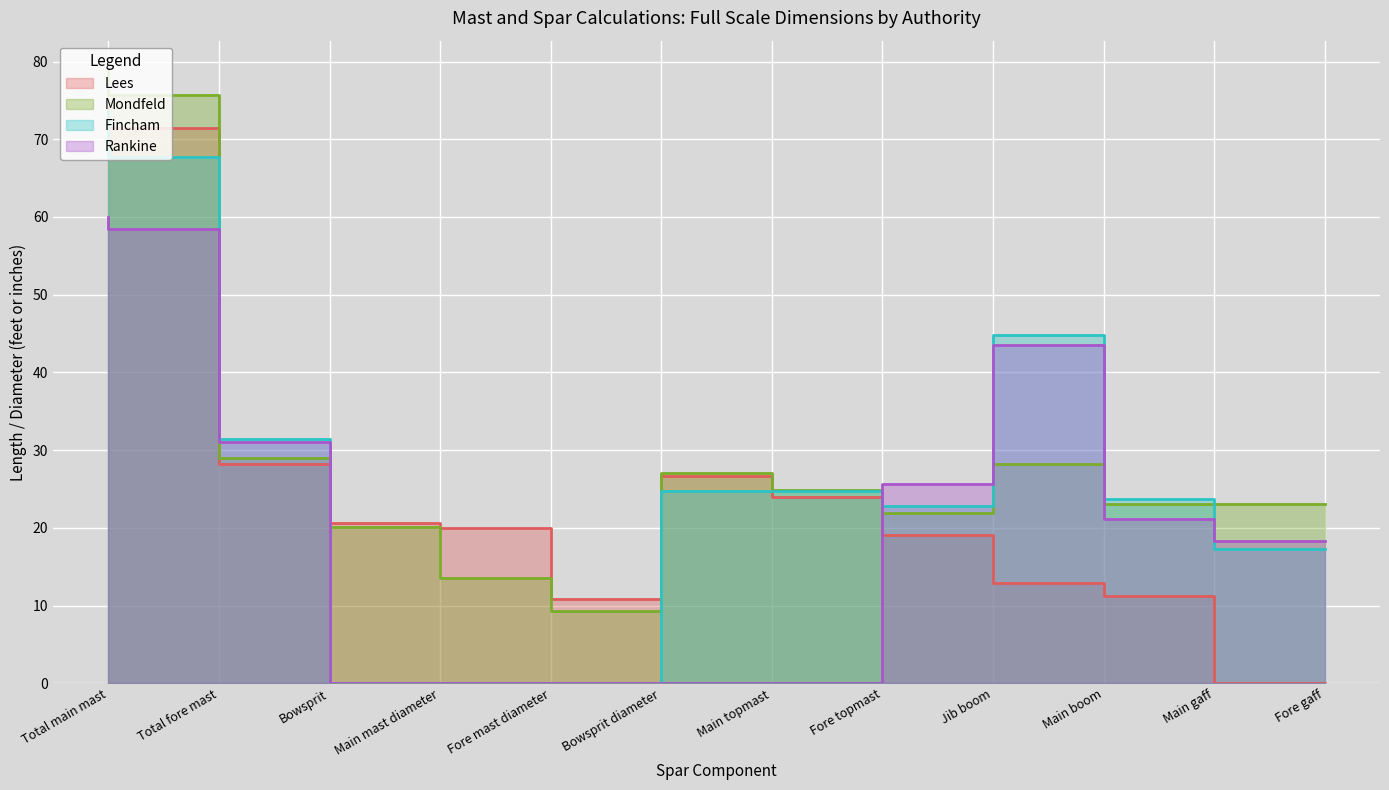

Which series has the largest total across all categories?

Mondfeld